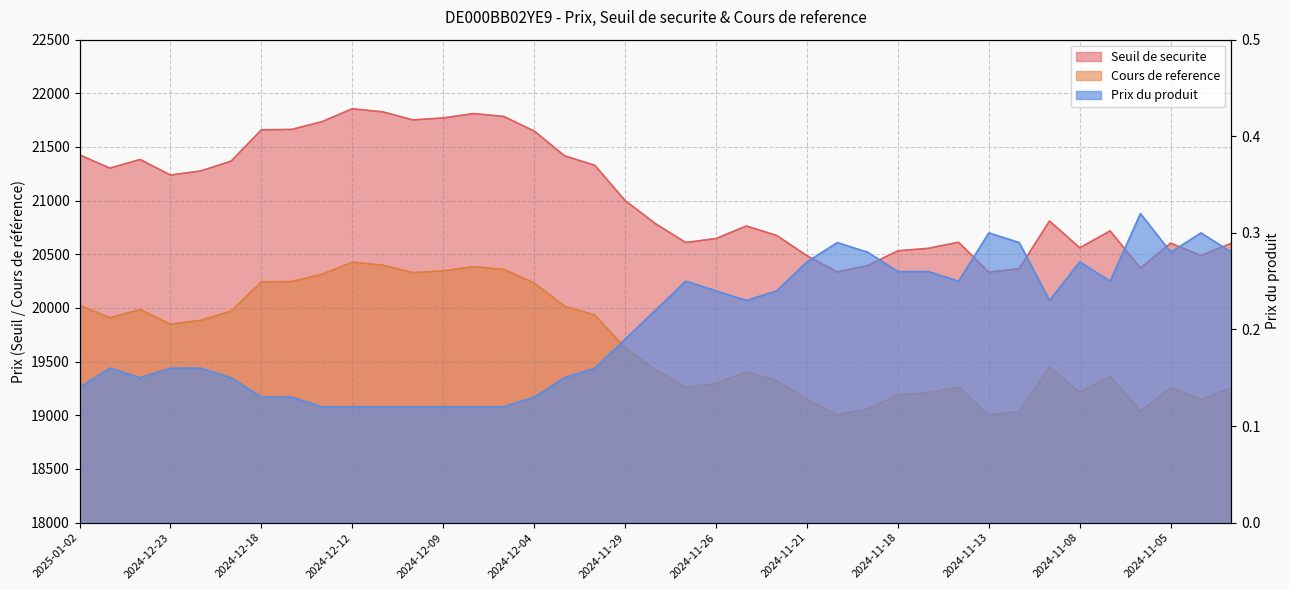

How many interior local valleys does the Prix du produit series have?

6